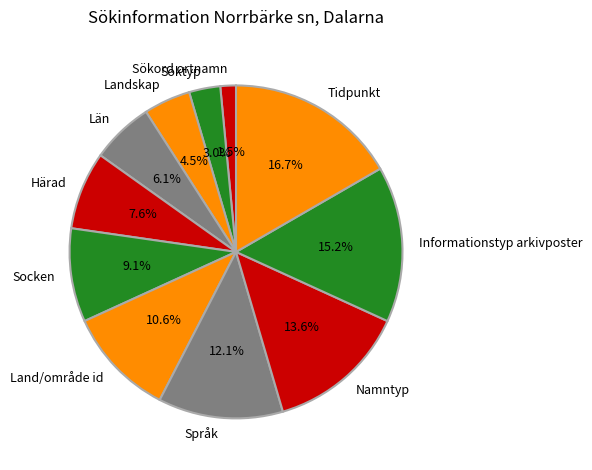

Does any single category account for the majority?

No